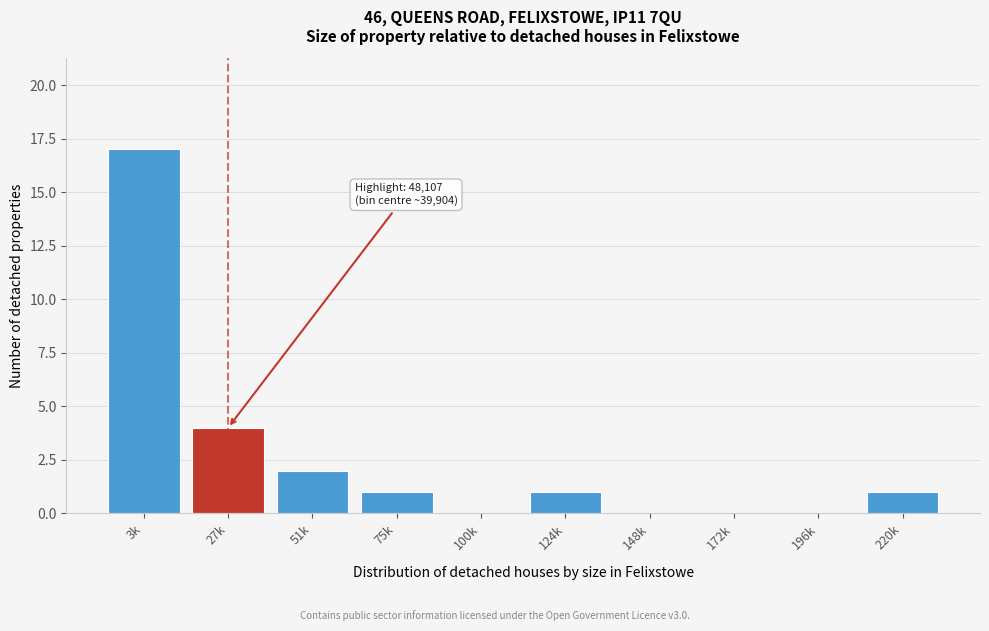

Reading right to left, what are all the values shown in this chart?

220k=1	196k=0	172k=0	148k=0	124k=1	100k=0	75k=1	51k=2	27k=4	3k=17